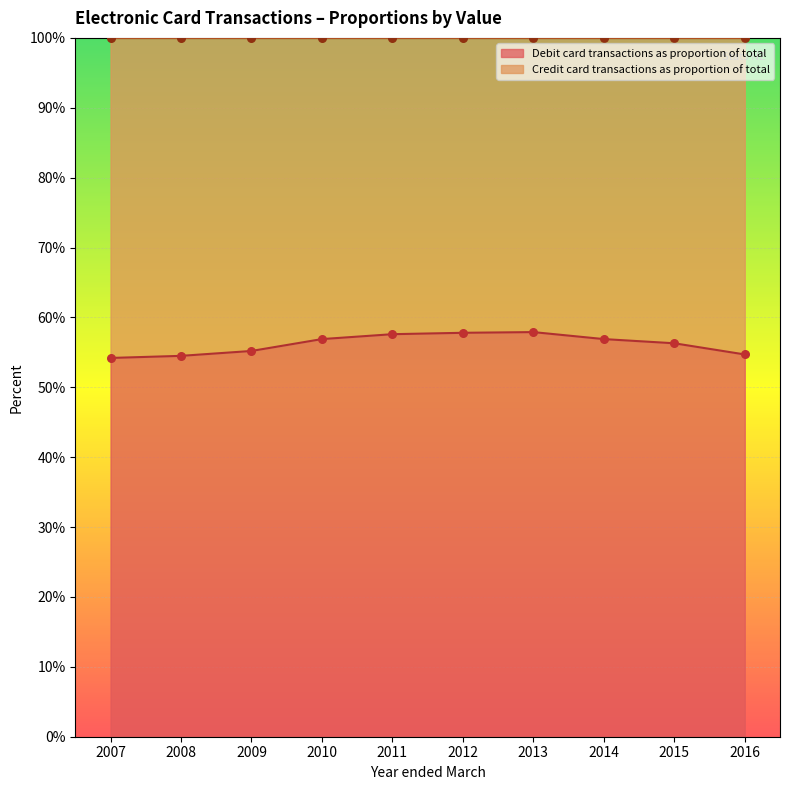

At which category is the sum across all series the highest?

2013